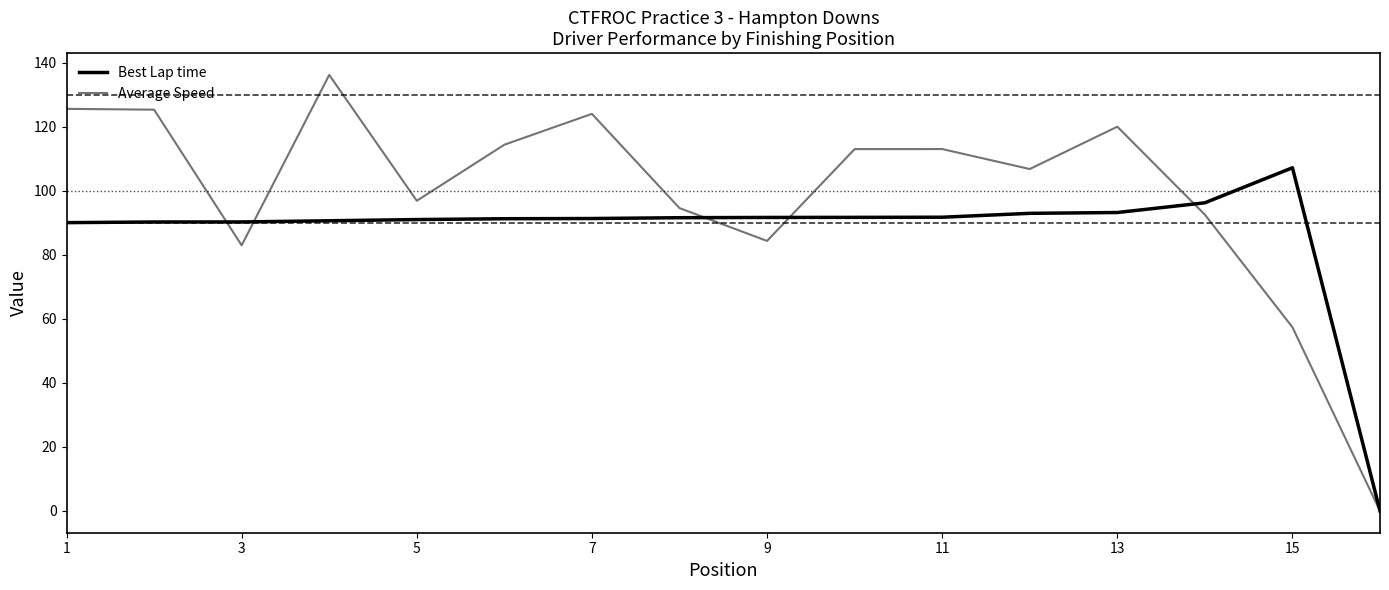

What are all the series names shown in the legend?

Best Lap time, Average Speed